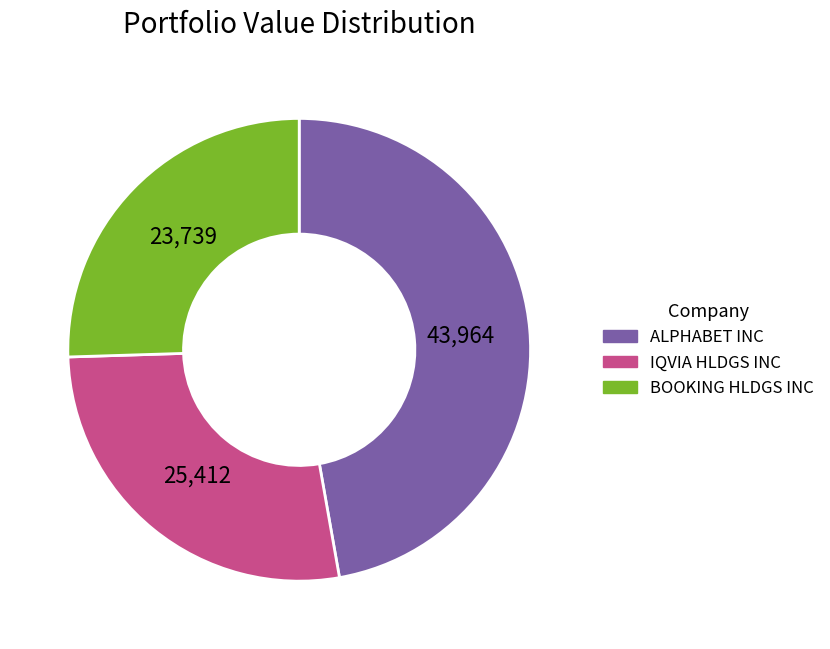

Count the number of slices in the pie.

3